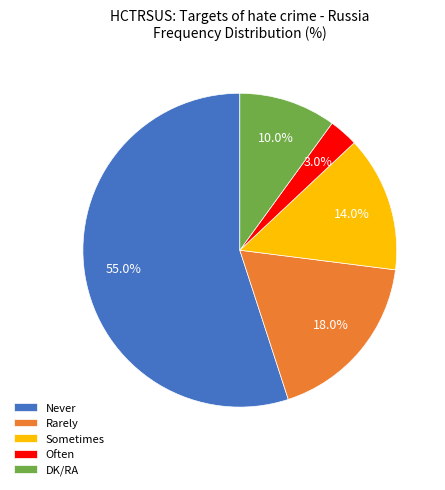

Is it true that Rarely is 33% of the pie?

False